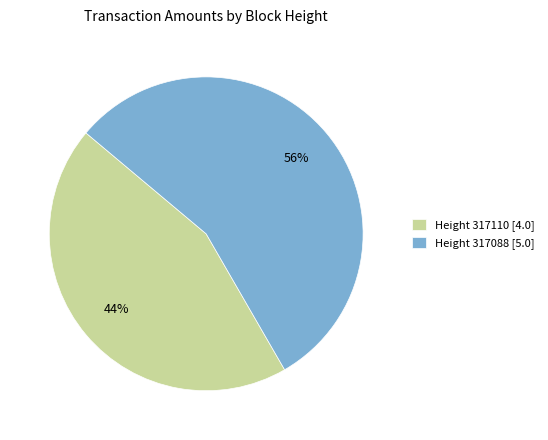

The Height 317110 [4.0] slice represents 37% of the pie. True or false?

False